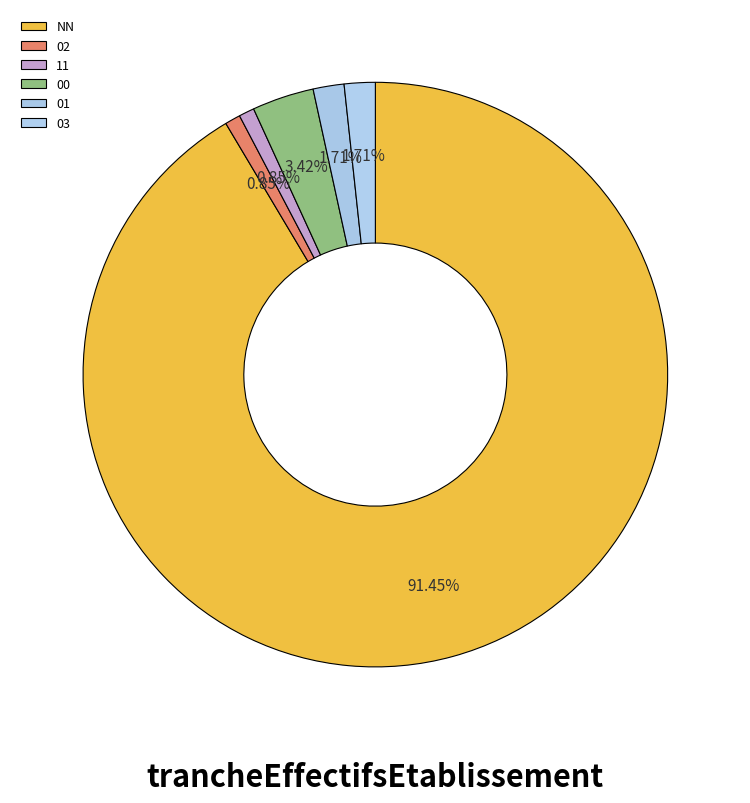

Which category has the smallest portion of the pie?

02